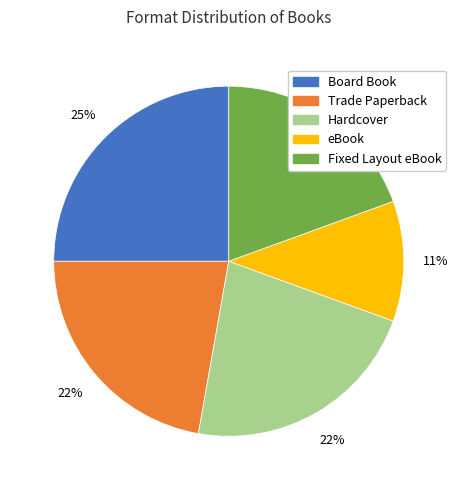

To the nearest percent, what is the combined percentage of Trade Paperback and eBook?

33%